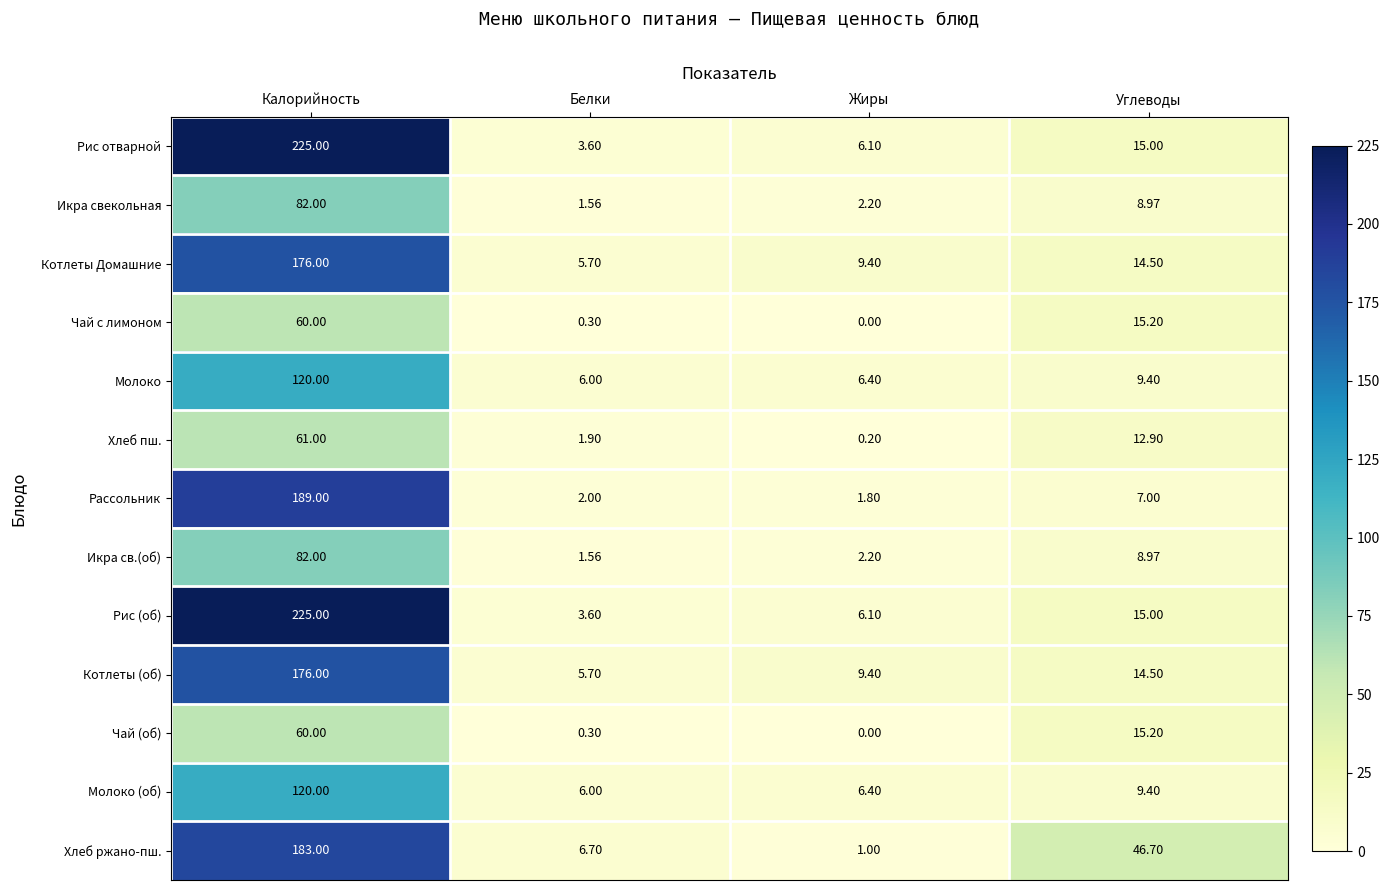

At which category does the chart reach its minimum across all series?

Жиры